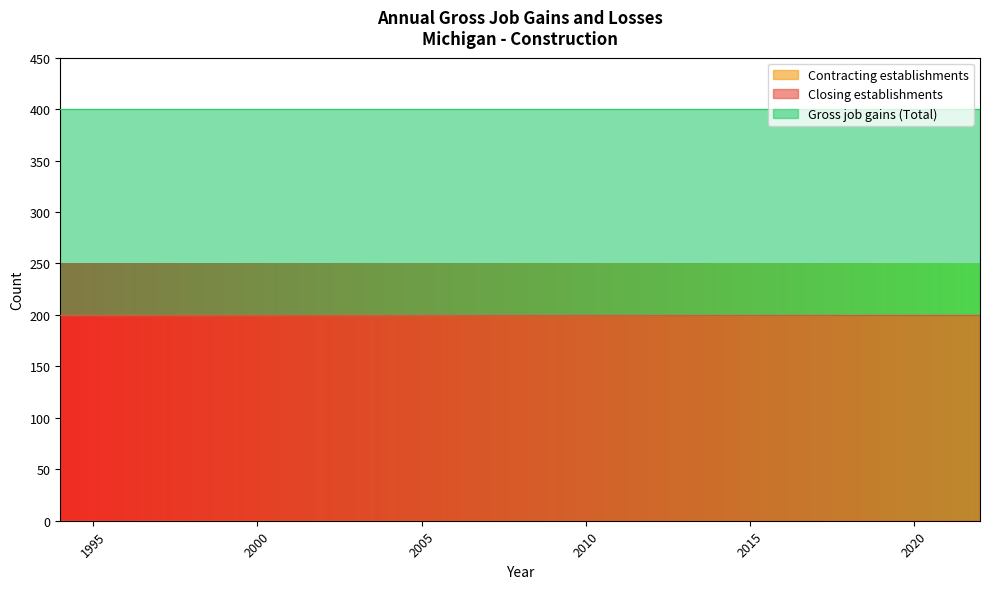

At how many categories does at least one series exceed 108?

29